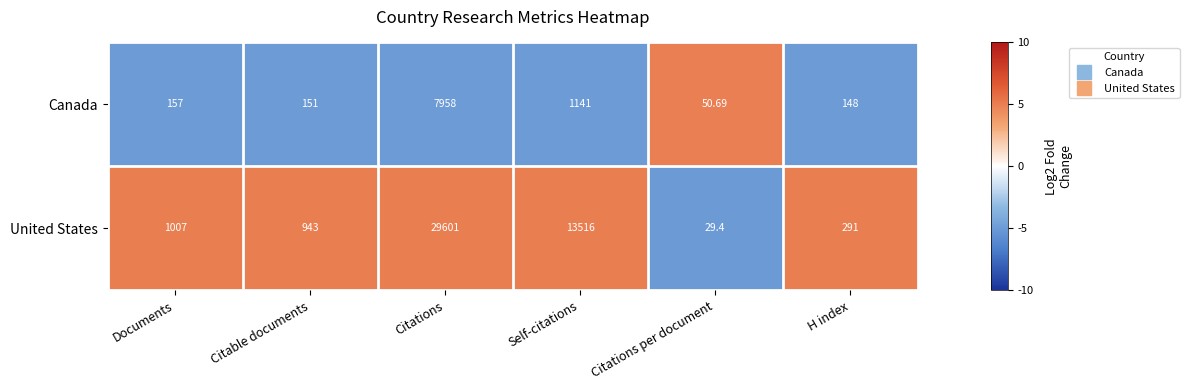

At which label is Canada closest to 4004?

Self-citations